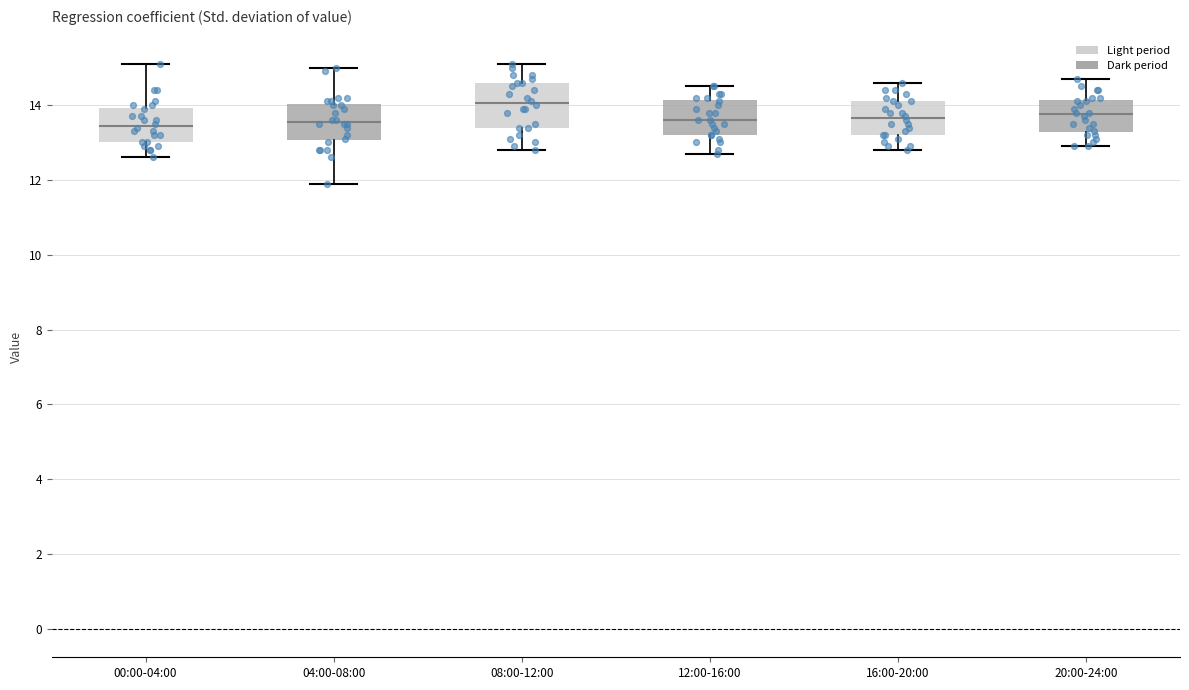

Reading left to right, read every box against the y-axis: the position of its median line, the range the box covers, and the ends of its whiskers. The values are not printed on the chart, so give them approximately, as read against the axis.

00:00-04:00: median 13.4, box 13.0 to 14.0, whiskers 12.6 to 15.2
04:00-08:00: median 13.6, box 13.0 to 14.0, whiskers 12.0 to 15.0
08:00-12:00: median 14.0, box 13.4 to 14.6, whiskers 12.8 to 15.2
12:00-16:00: median 13.6, box 13.2 to 14.2, whiskers 12.8 to 14.6
16:00-20:00: median 13.6, box 13.2 to 14.2, whiskers 12.8 to 14.6
20:00-24:00: median 13.8, box 13.2 to 14.2, whiskers 13.0 to 14.8